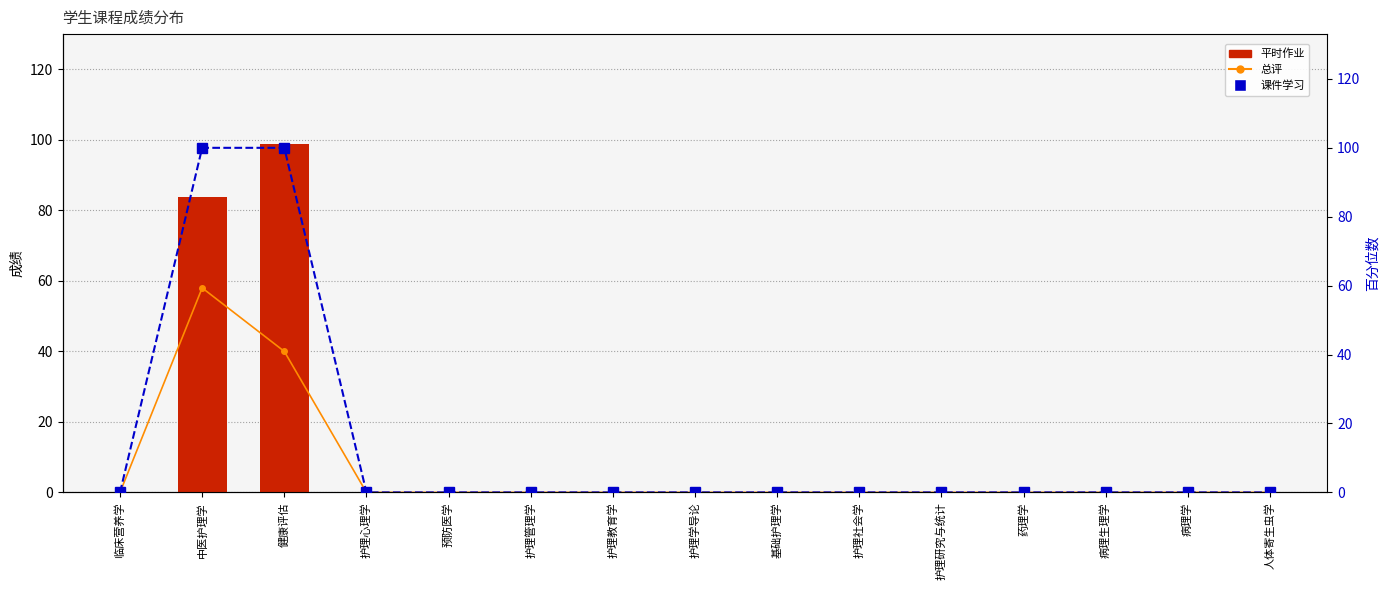

At how many categories does at least one series exceed 23?

2